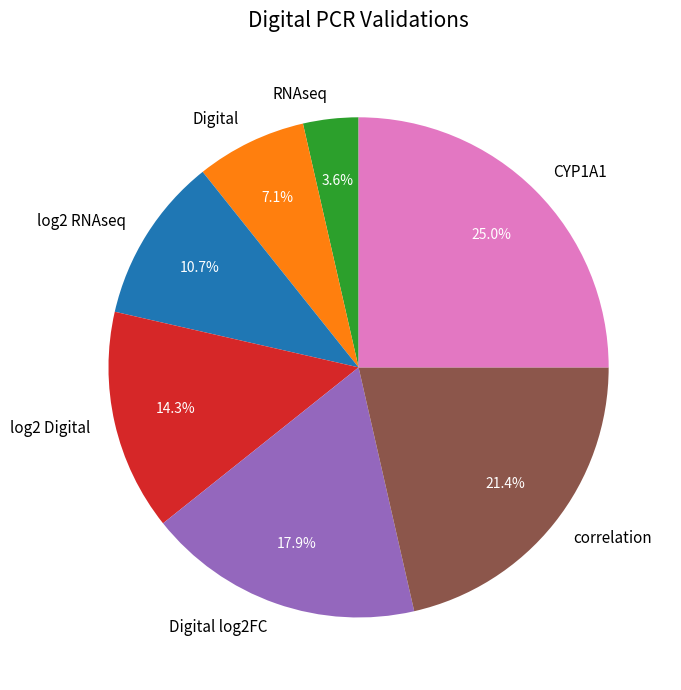

The RNAseq slice represents 4% of the pie. True or false?

True